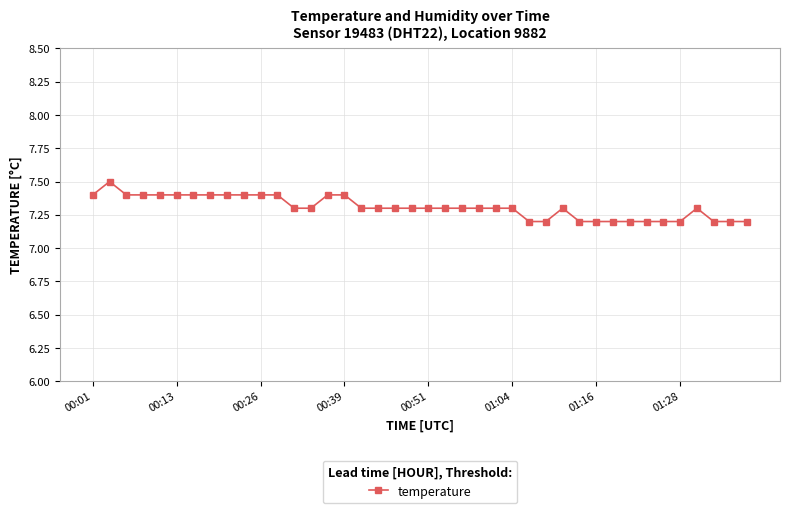

How many lines are shown in the chart?

1